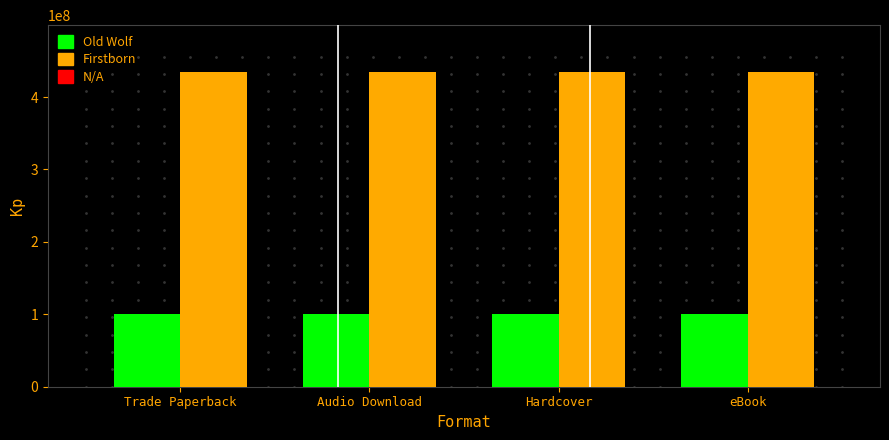

The Firstborn series shows 434125740 at Hardcover. True or false?

True